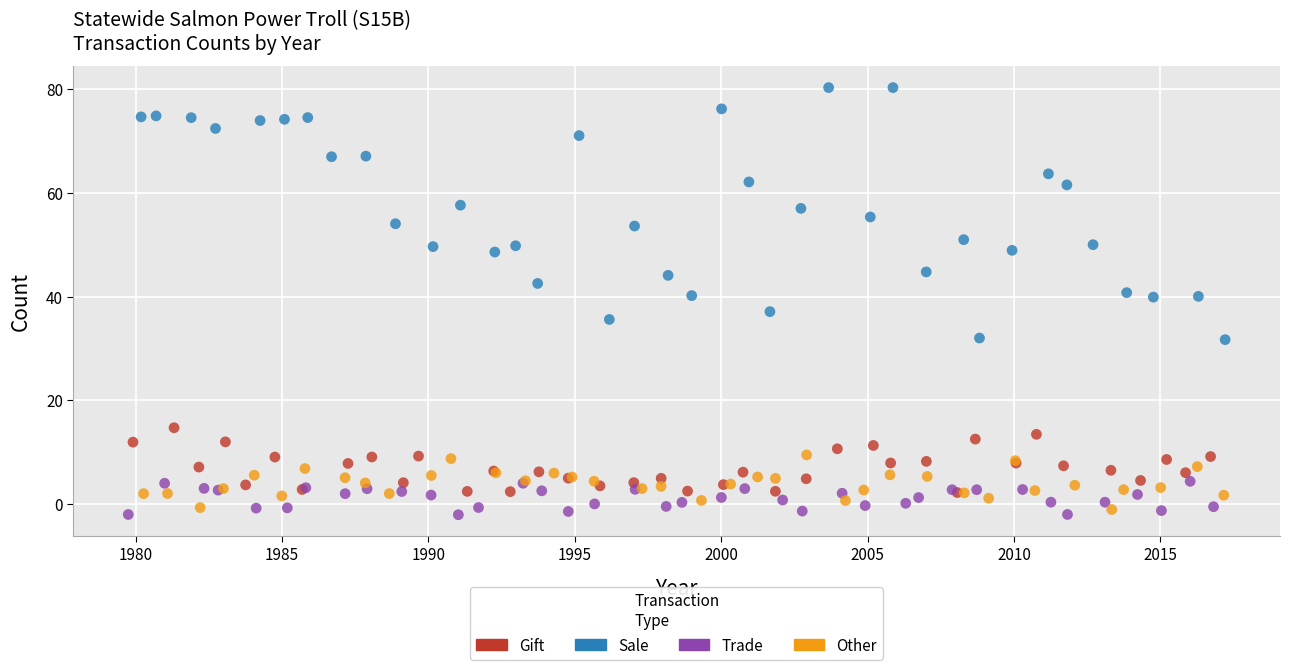

Which series reaches the maximum Y coordinate?

Sale